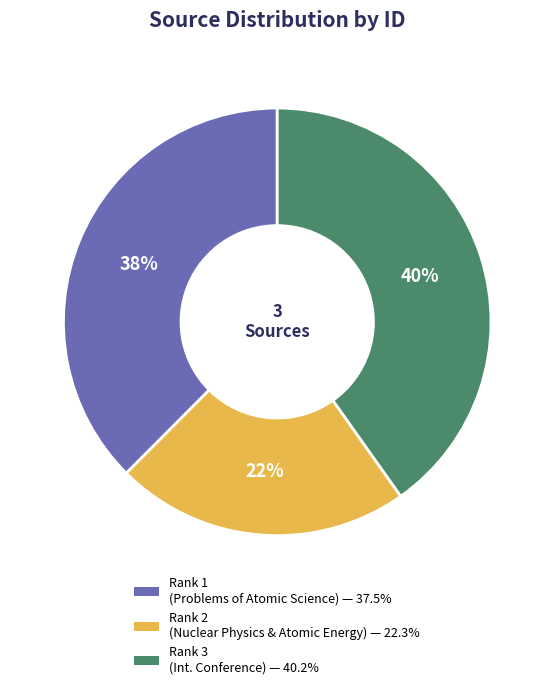

Does any single category account for the majority?

No